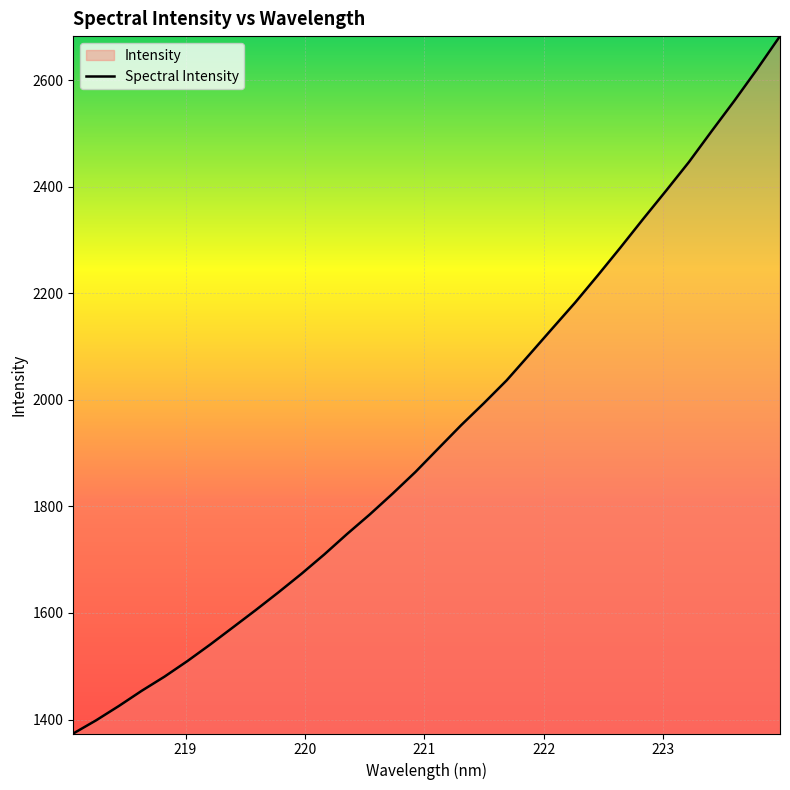

What is the smallest value displayed?

1373.7